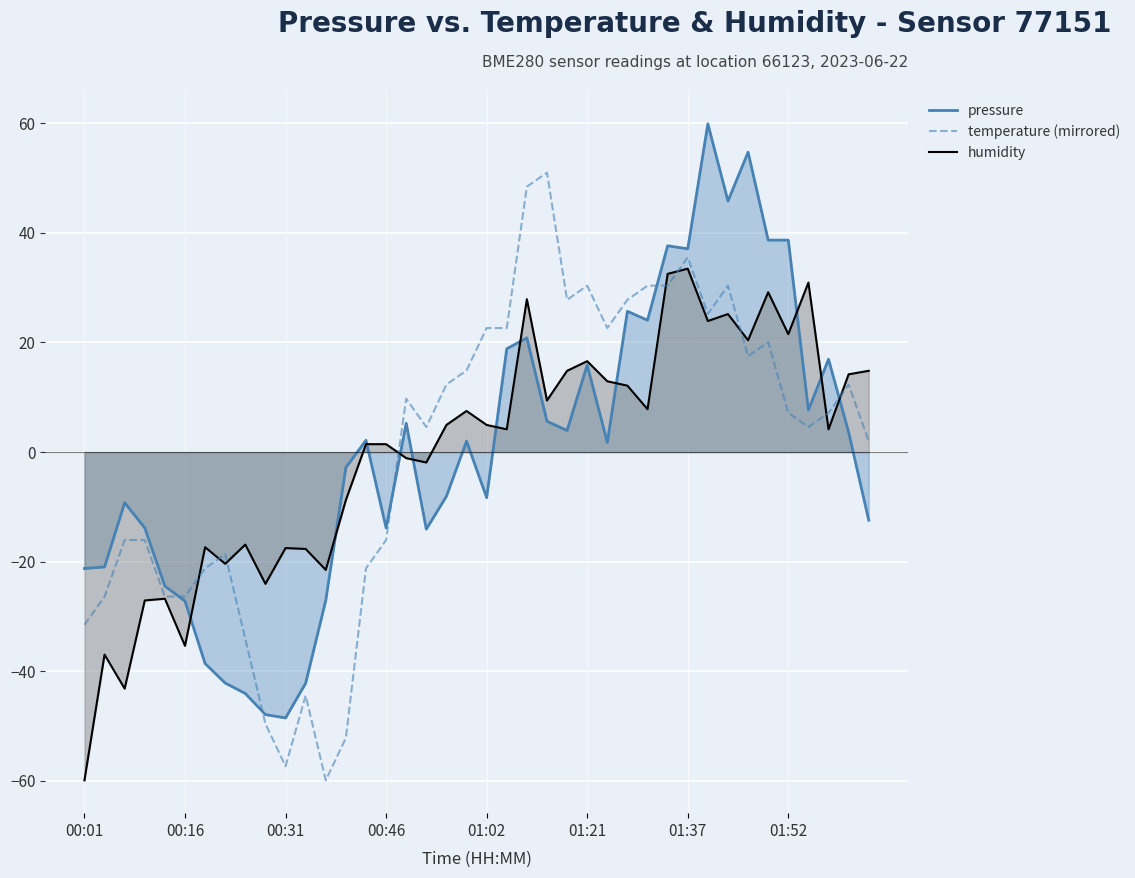

What is the maximum value shown in the chart?

51.0